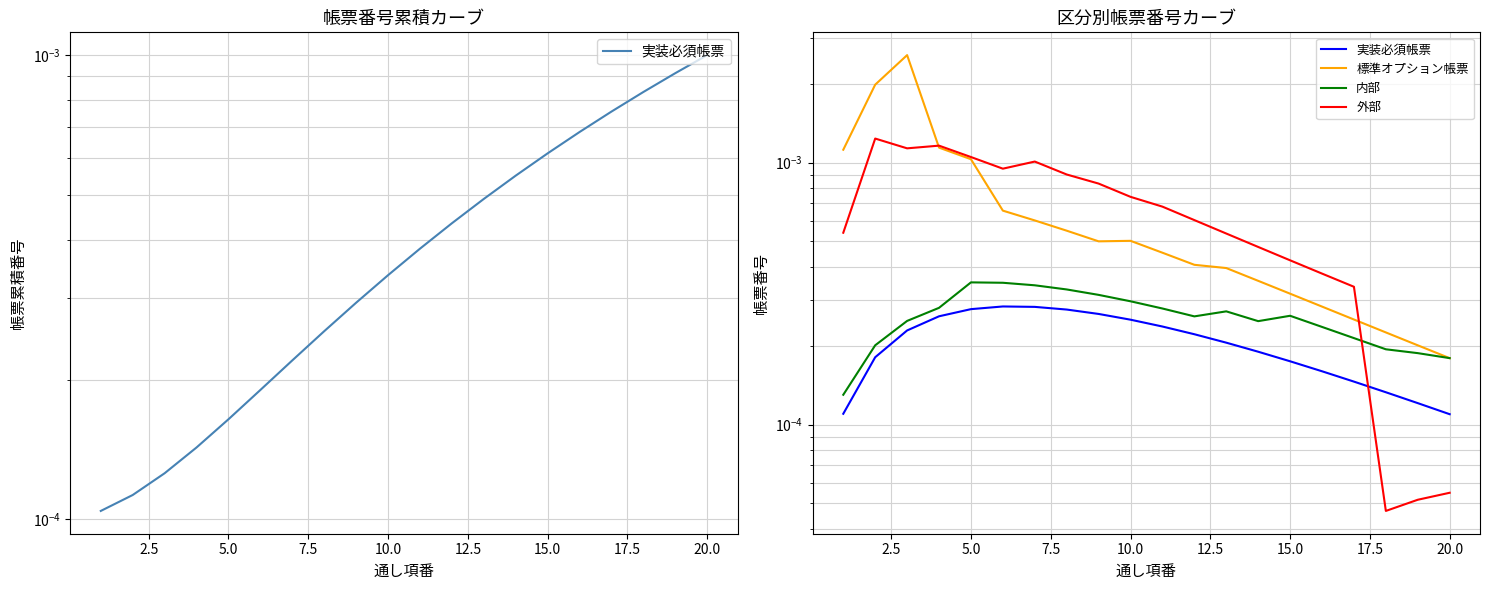

What are all the series names shown in the legend?

実装必須帳票, 標準オプション帳票, 内部, 外部